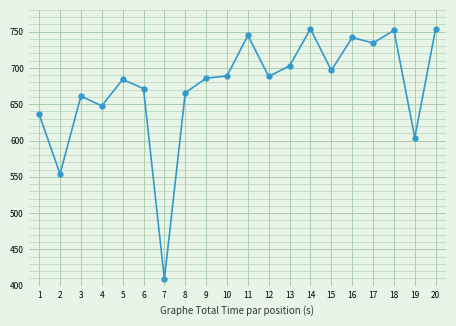

What value does the data have at 6?

671.6